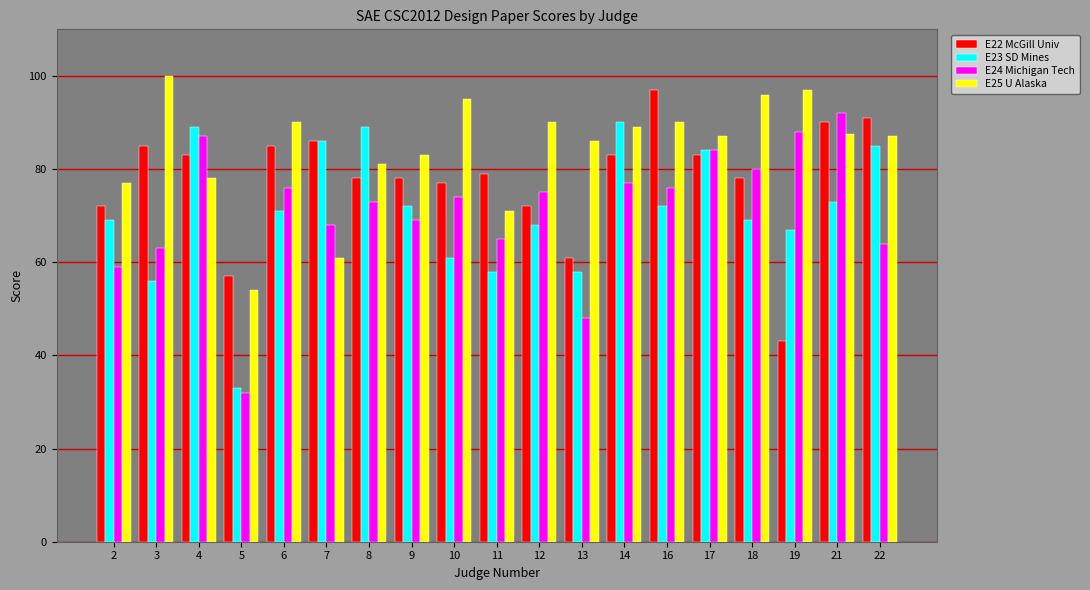

At 19, list the series in order from smallest to largest.

E22 McGill Univ, E23 SD Mines, E24 Michigan Tech, E25 U Alaska